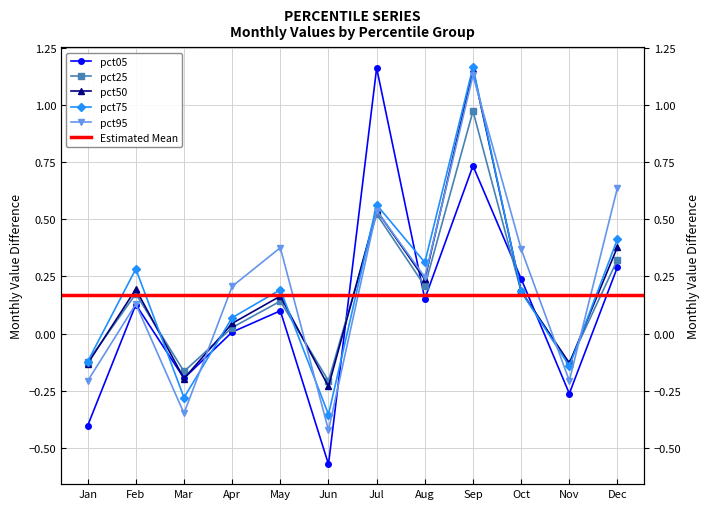

At which label does pct95 reach its minimum?

Jun